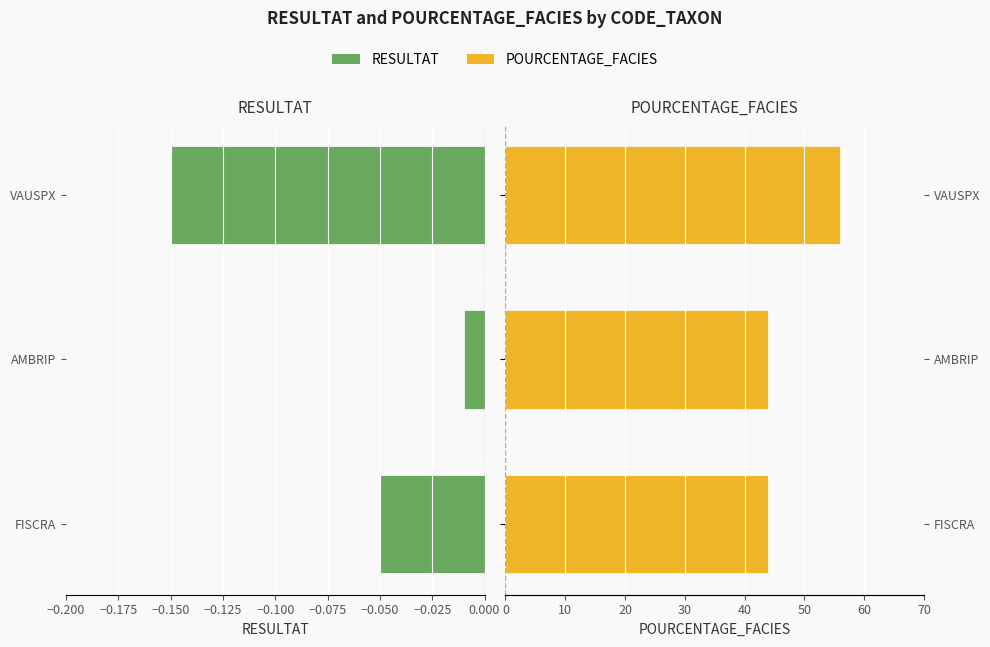

Between AMBRIP and FISCRA, which is larger?

AMBRIP